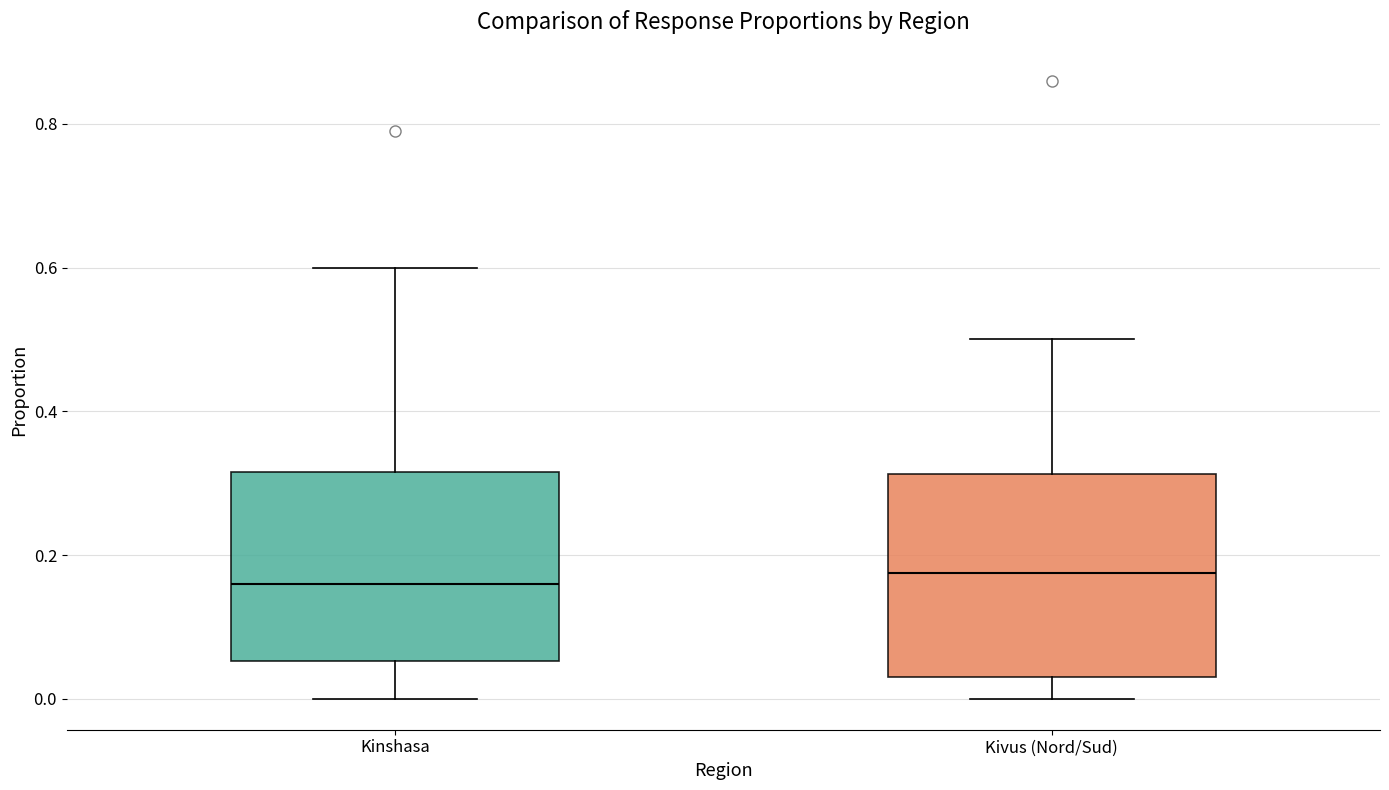

Reading left to right, transcribe this box plot: for each box, give where its median line is, the range the box spans, and where its two whiskers end, as read against the y-axis. The values are not printed on the chart, so give them approximately, as read against the axis.

Kinshasa: median 0.16, box 0.06 to 0.32, whiskers 0.00 to 0.60
Kivus (Nord/Sud): median 0.18, box 0.04 to 0.32, whiskers 0.00 to 0.50